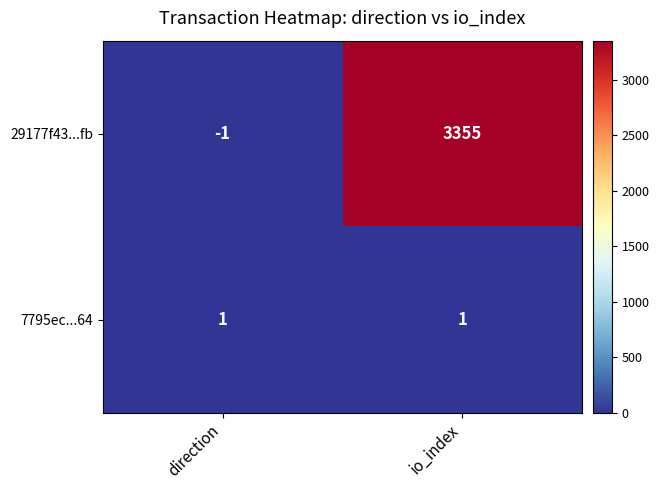

True or false: 29177f43...fb has a value of -1 at direction.

True